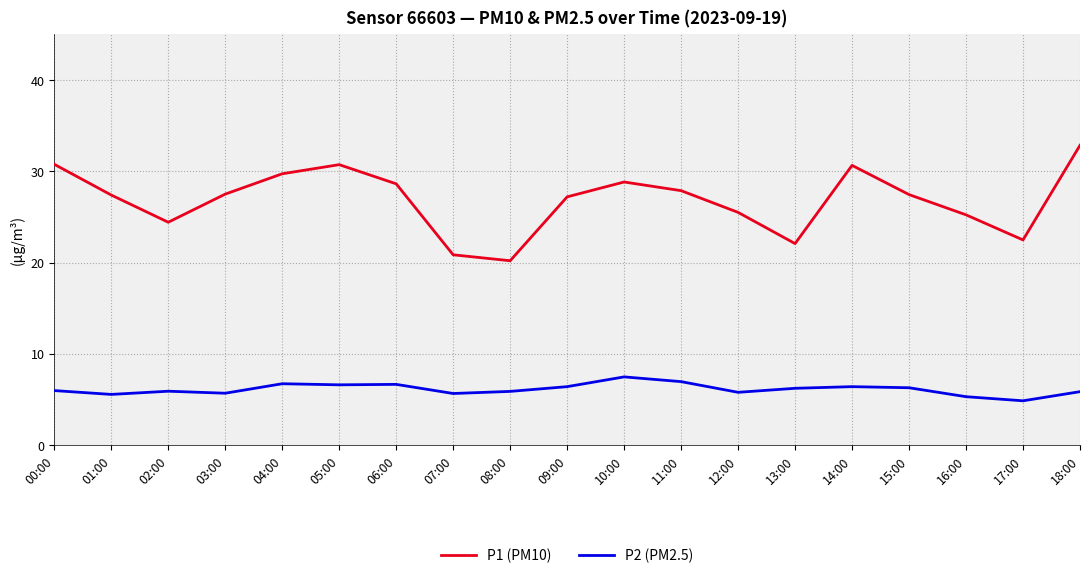

Which series has the largest range (max minus min)?

P1 (PM10)